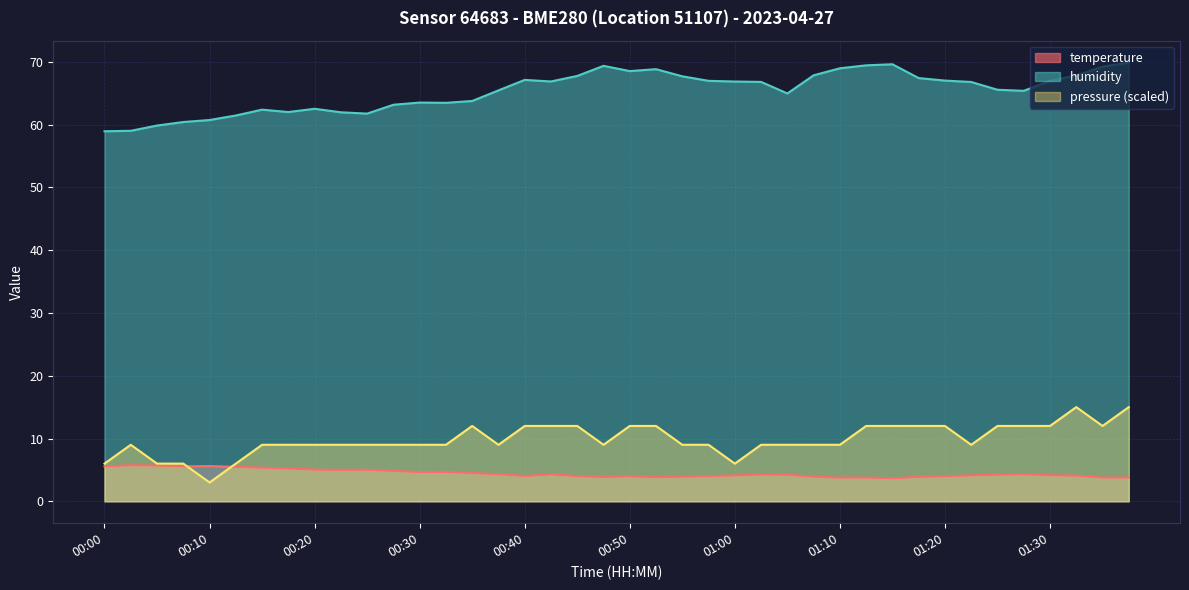

True or false: temperature and humidity cross at least once.

False